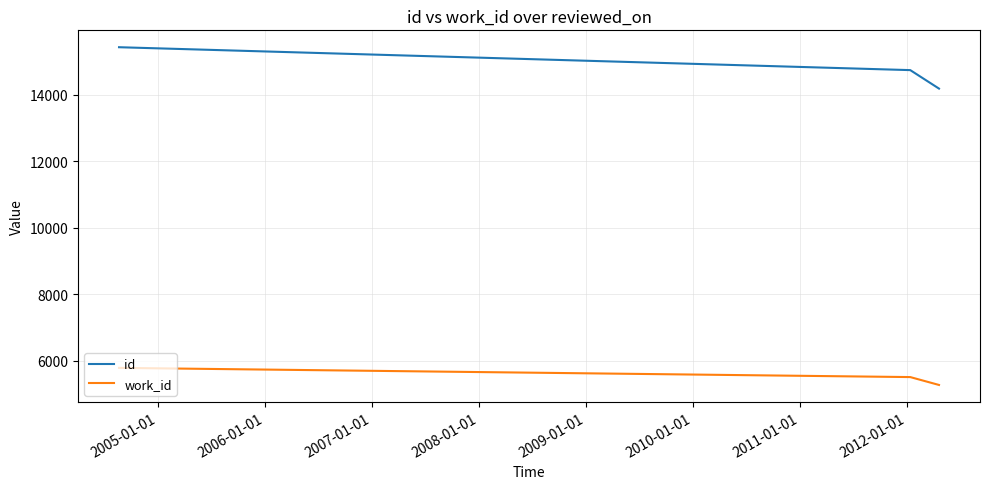

What is the difference between the maximum and minimum values in the id series?

1245